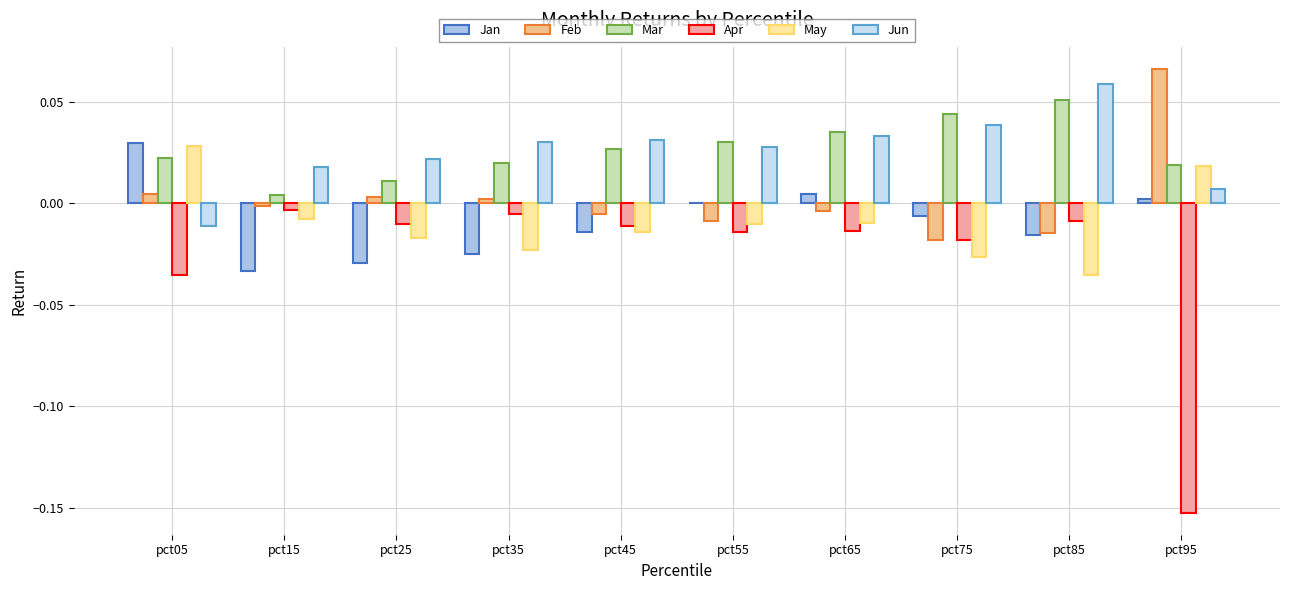

How many distinct data groups are displayed?

6